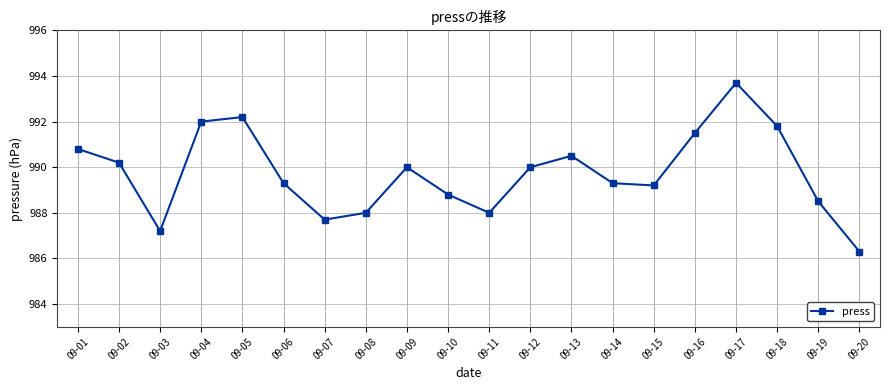

What is the value of the 8th point from the left?

988.0